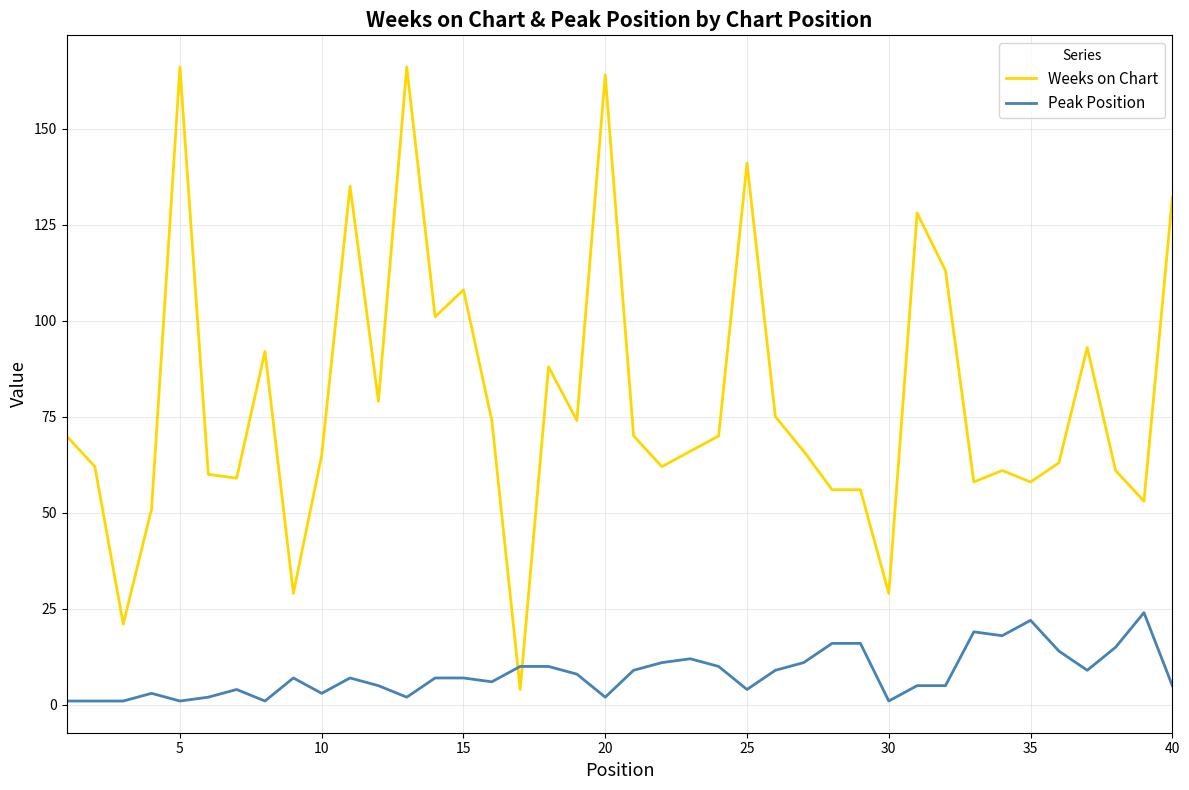

Rank the series by their average value, from highest to lowest.

Weeks on Chart, Peak Position